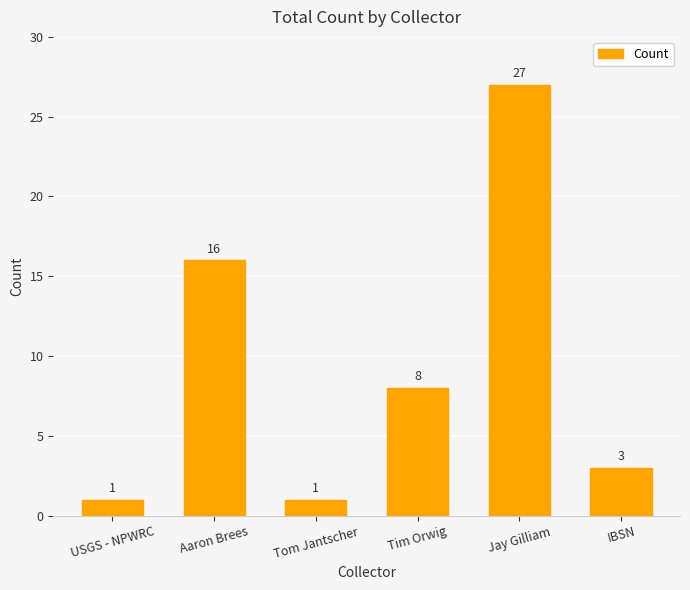

What position from the left is IBSN?

6